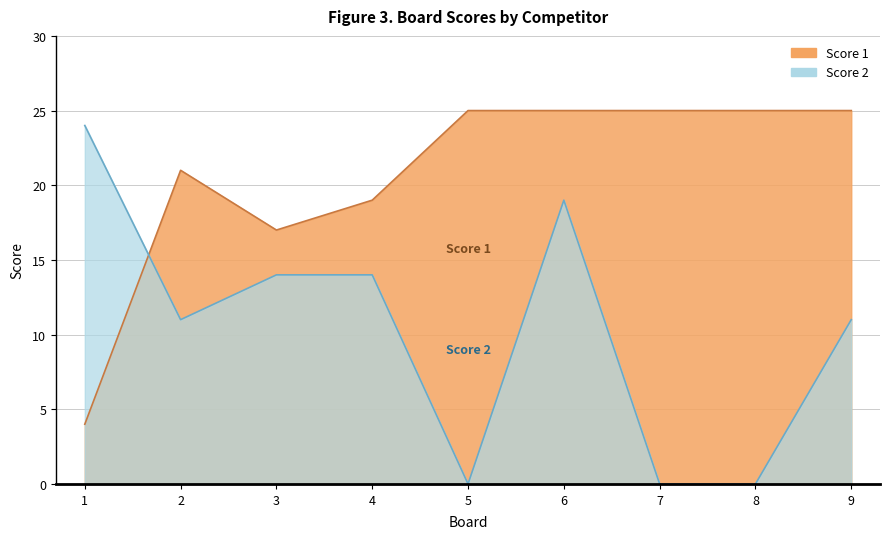

Which series ends up on top after the final intersection of Score 1 and Score 2?

Score 1